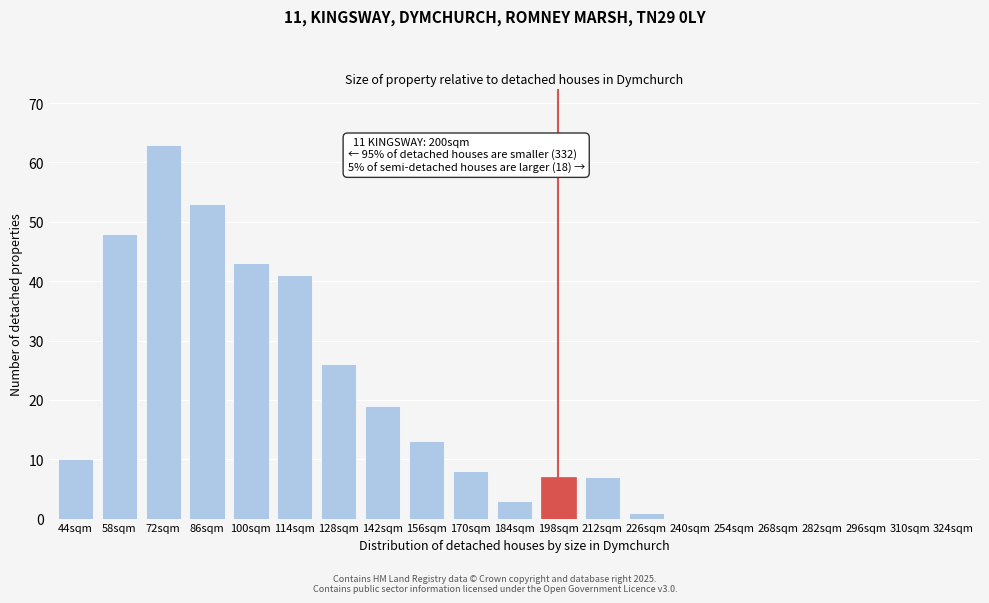

Reading left to right, list all the values displayed in this chart.

44sqm=10	58sqm=48	72sqm=63	86sqm=53	100sqm=43	114sqm=41	128sqm=26	142sqm=19	156sqm=13	170sqm=8	184sqm=3	198sqm=7	212sqm=7	226sqm=1	240sqm=0	254sqm=0	268sqm=0	282sqm=0	296sqm=0	310sqm=0	324sqm=0